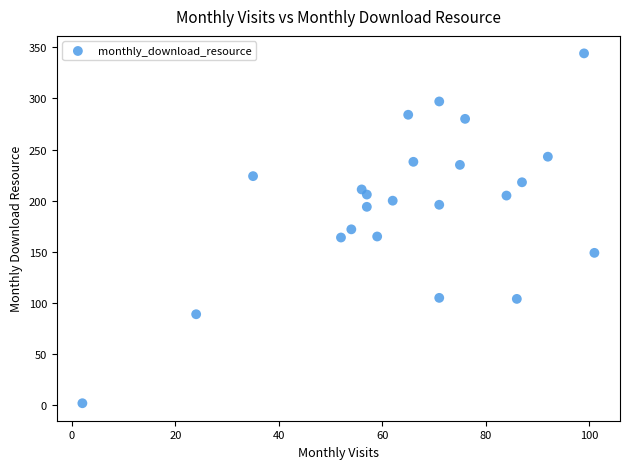

What is the range of Y values (max minus min)?

342